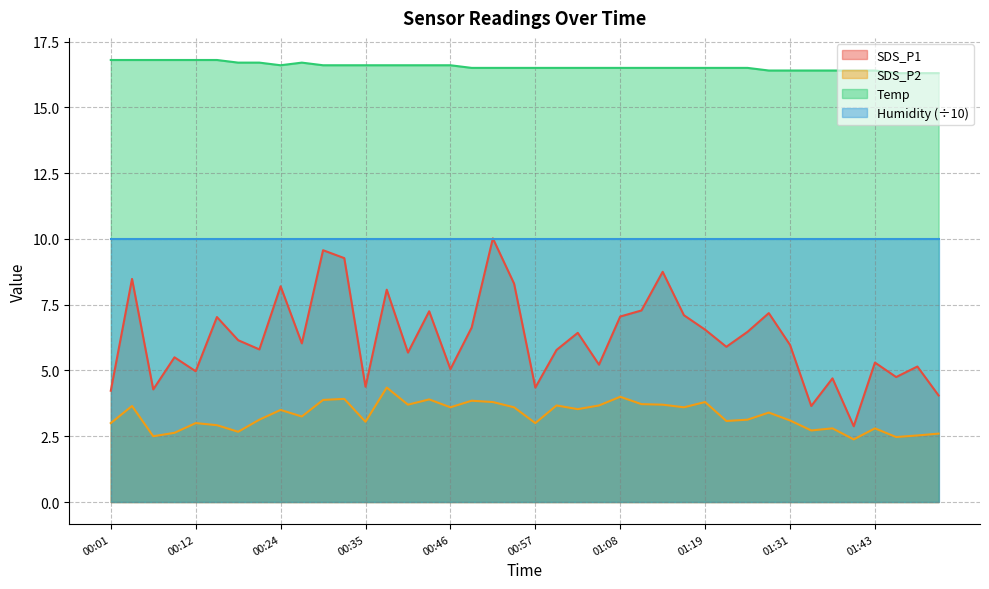

At which category does Temp reach its first local valley?

00:24